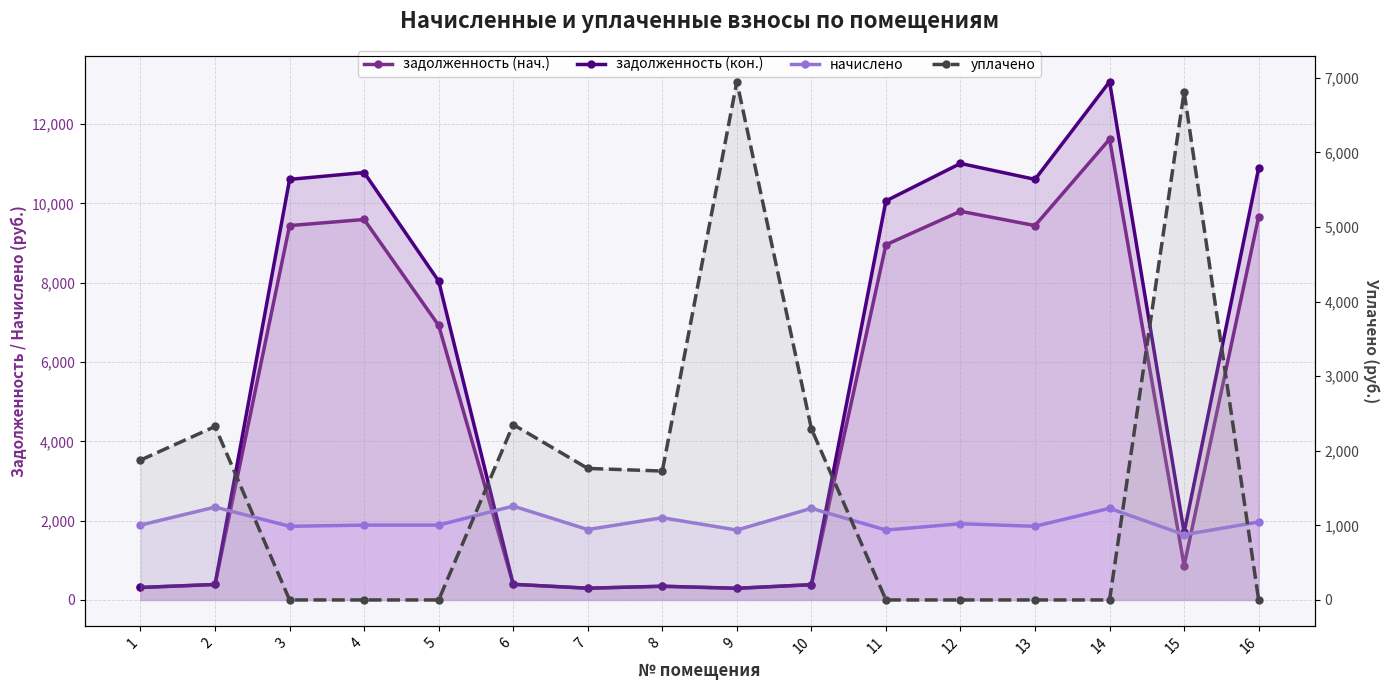

At how many categories does at least one series exceed 9193?

7